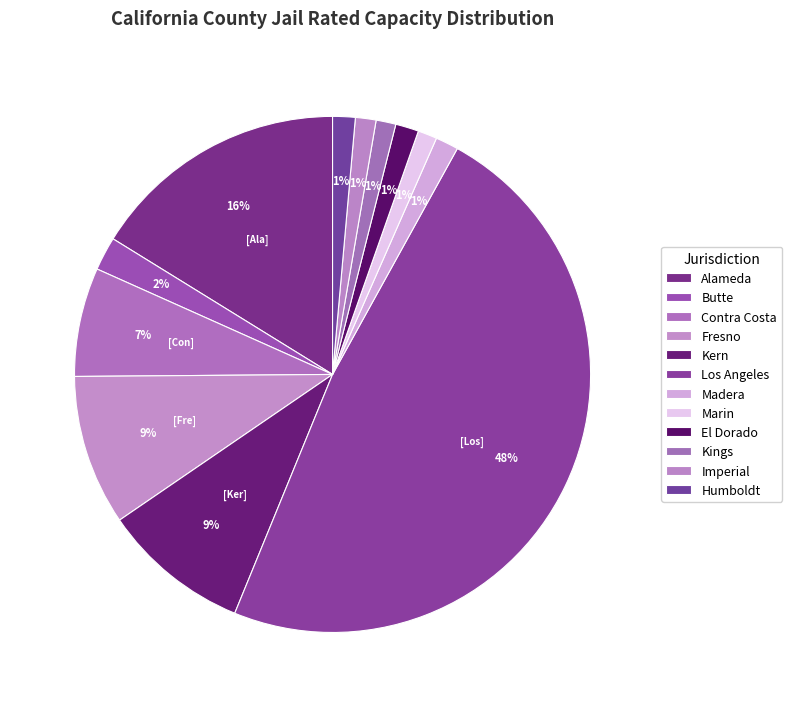

Rank the categories by value from lowest to highest.

Marin, Kings, Imperial, Humboldt, Madera, El Dorado, Butte, Contra Costa, Kern, Fresno, Alameda, Los Angeles